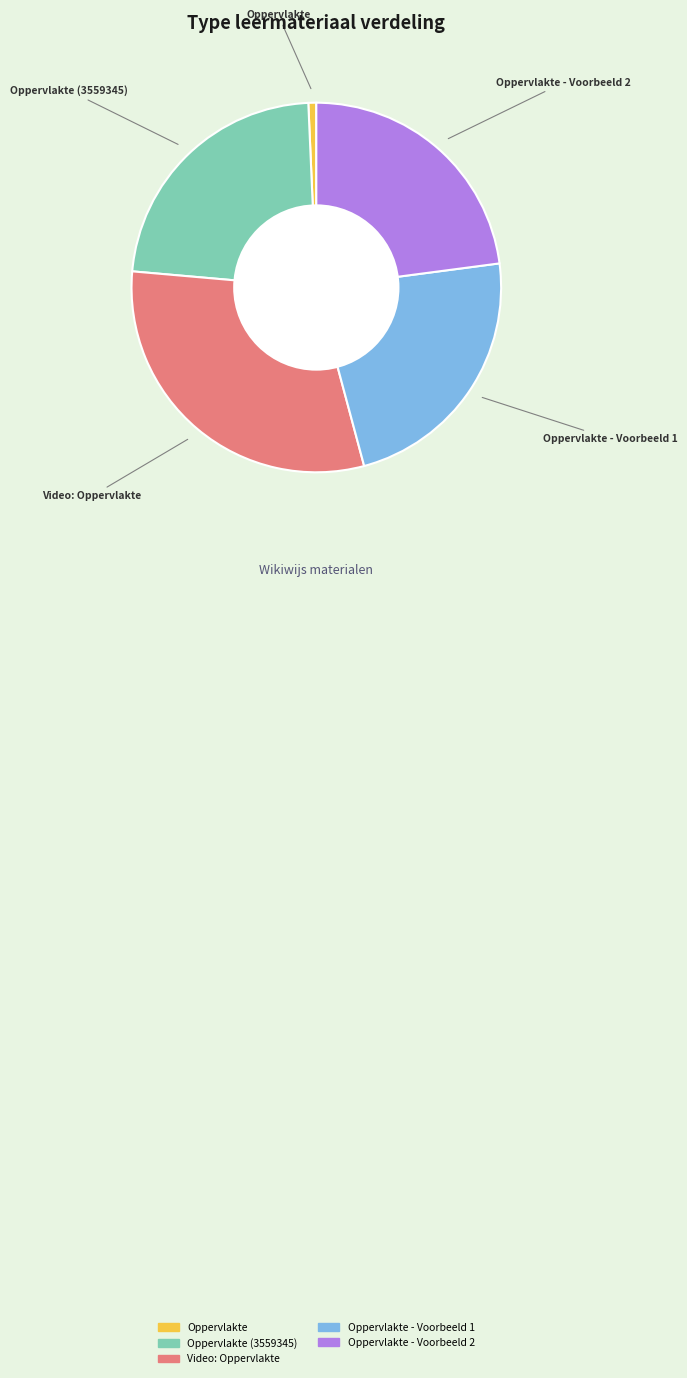

Does any single category account for the majority?

No